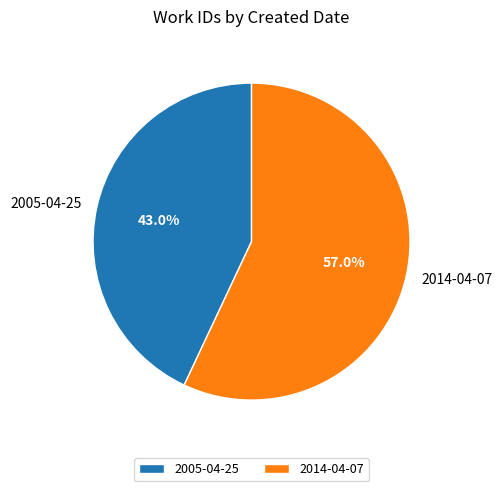

Combined, do 2005-04-25 and 2014-04-07 account for over 50%?

Yes